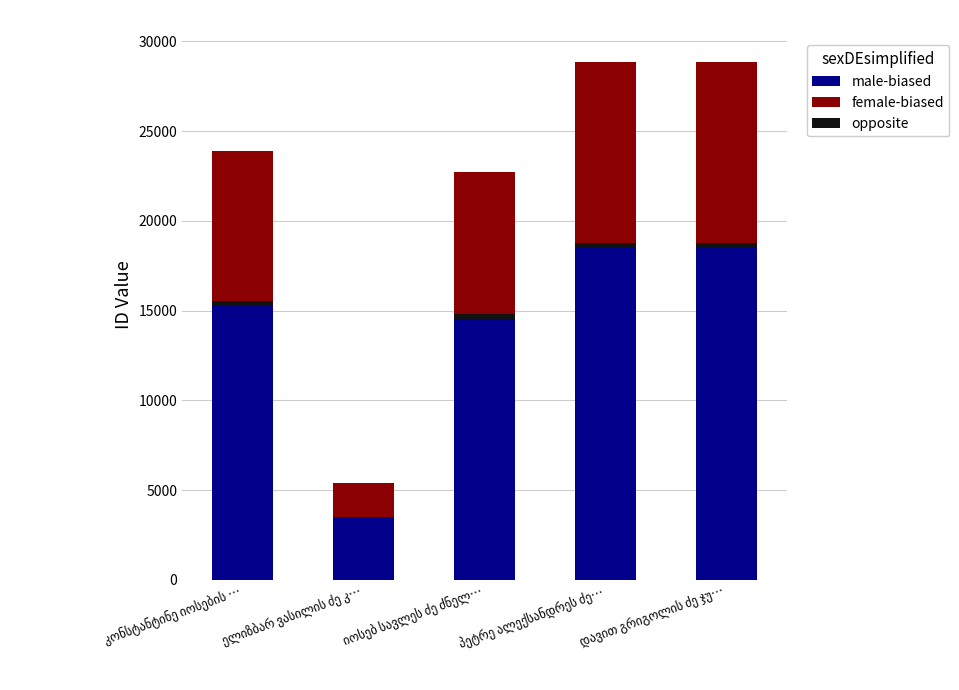

What is the average value of the male-biased series?

14267